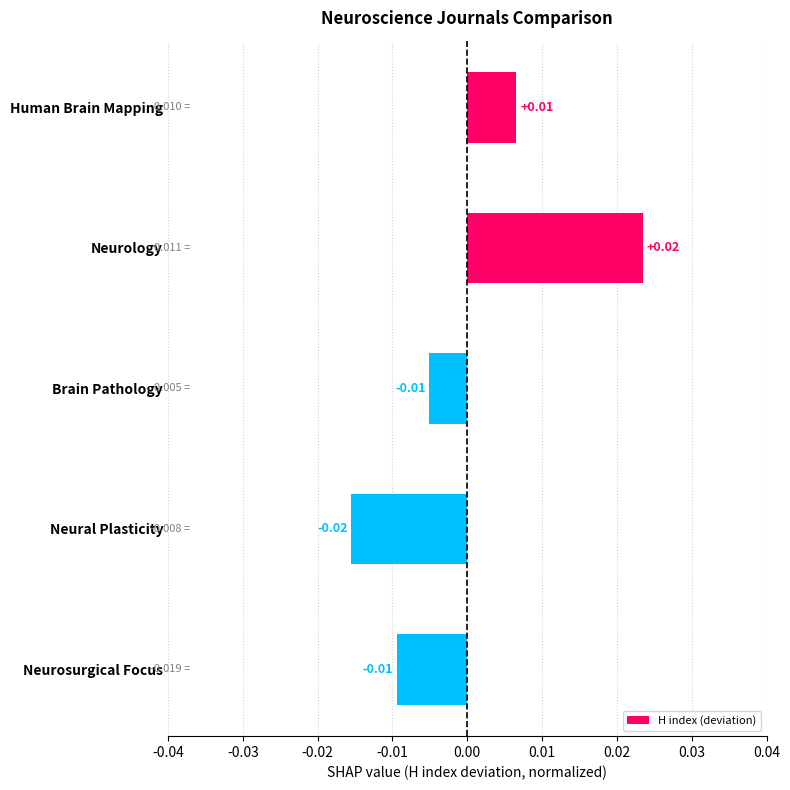

At which category does the chart reach its minimum across all series?

Neural Plasticity